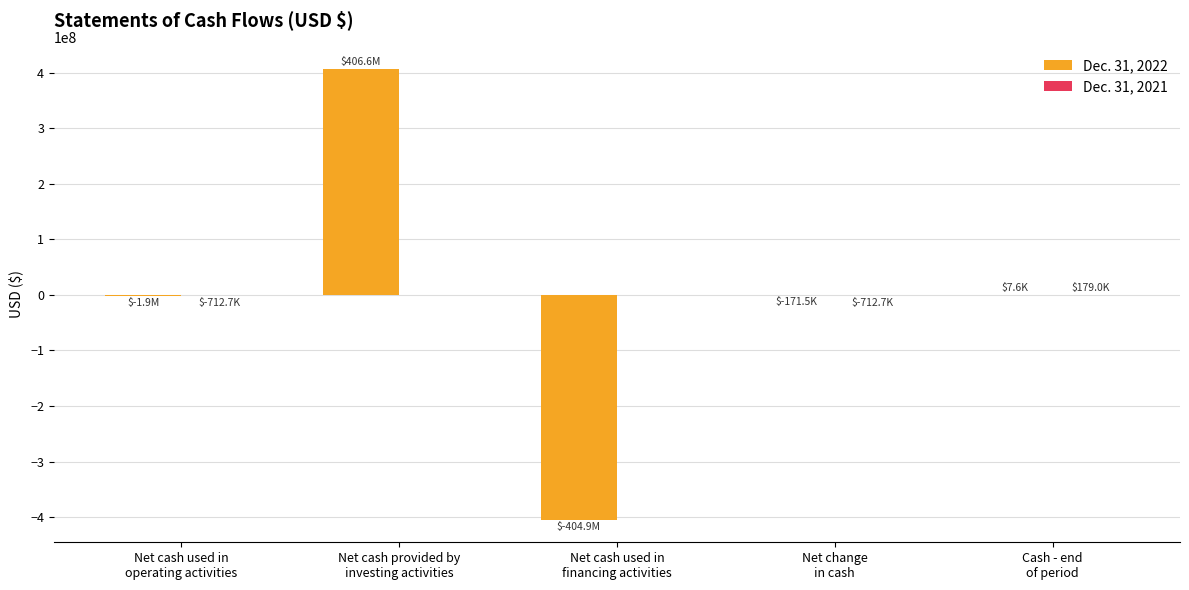

What is the greatest value displayed?

406619496